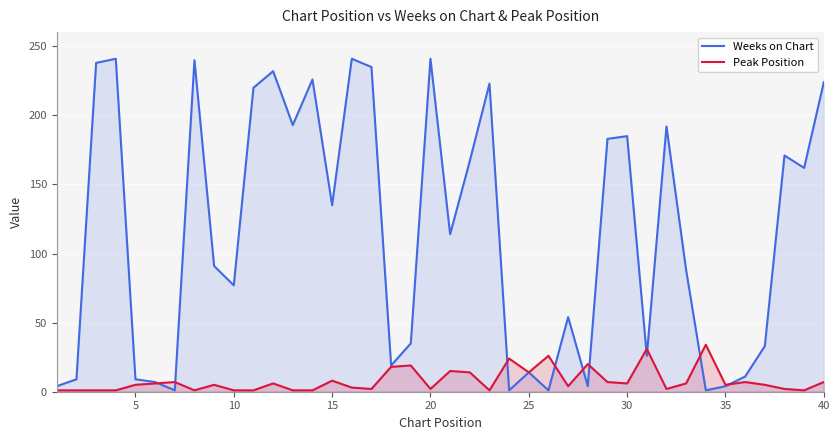

What is the highest value of the Peak Position series?

34